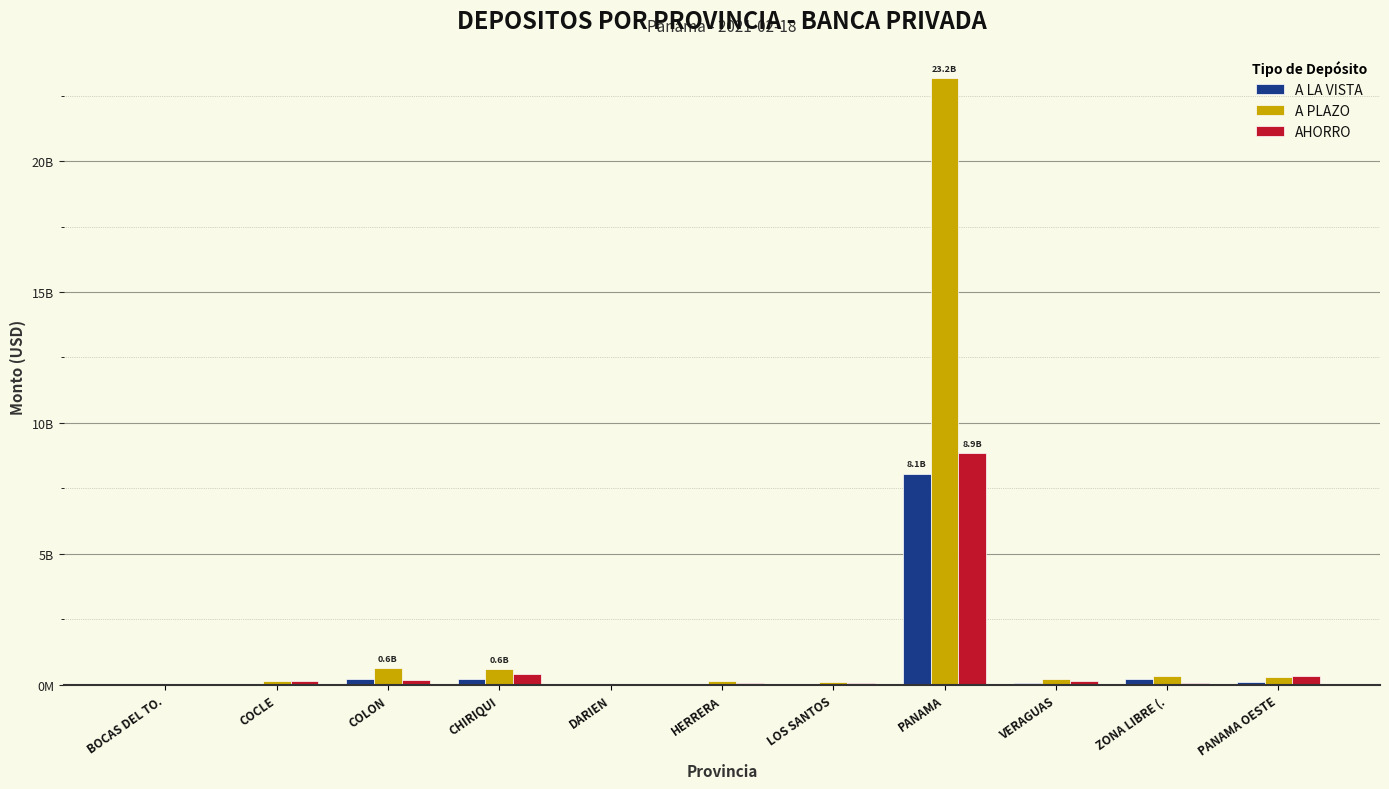

Are the bars grouped side by side (vs. stacked)?

Yes